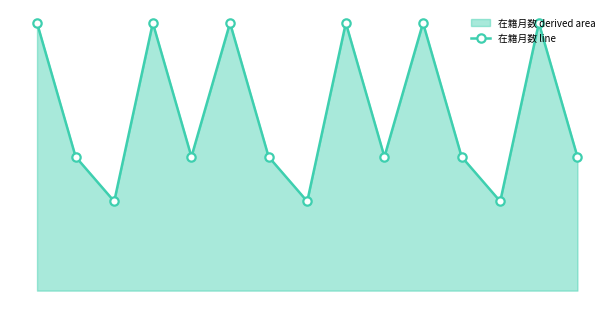

Read the value at 8.

72